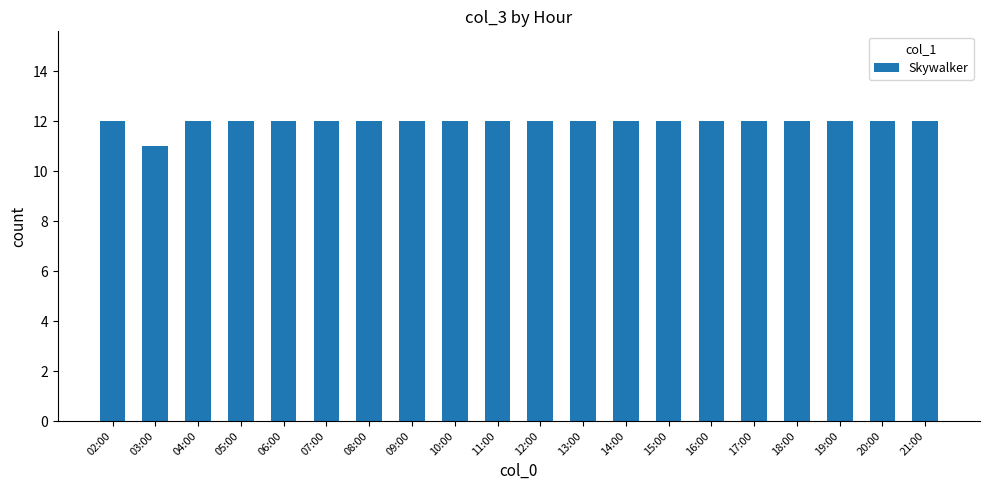

What position from the left is 17:00?

16